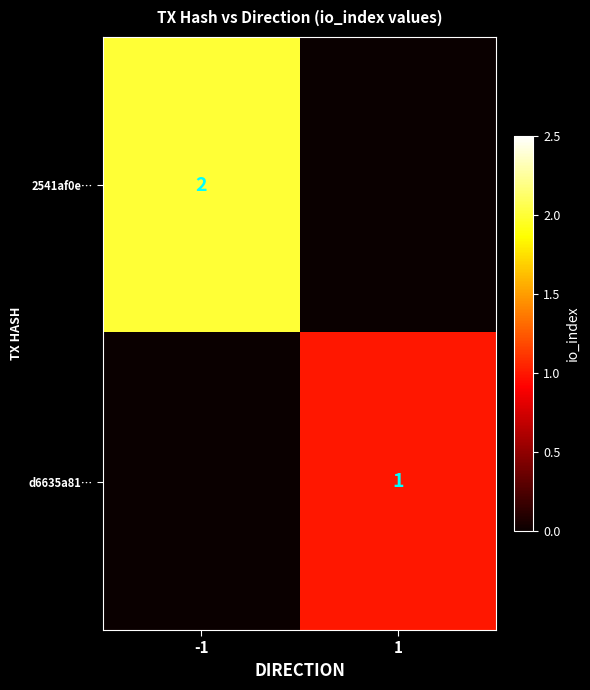

The 2541af0e… series shows 2 at -1. True or false?

True